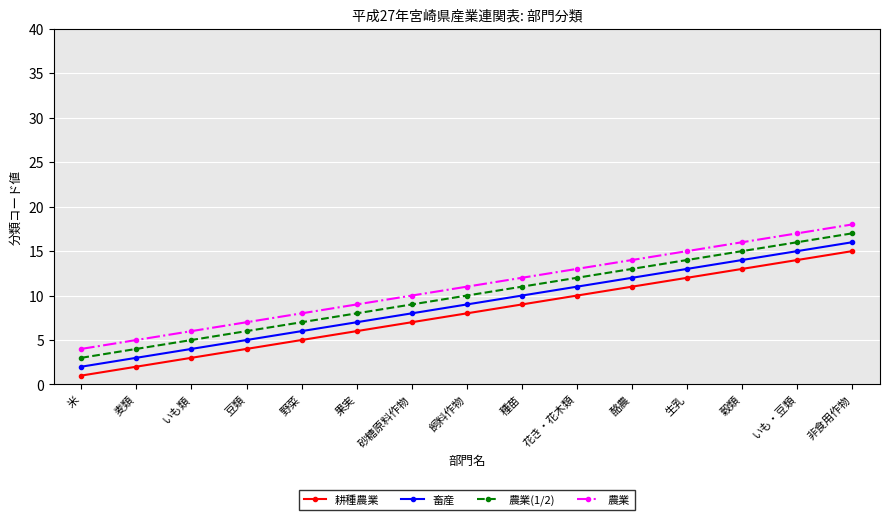

What is the difference between the second highest and second lowest values in the 畜産 series?

12